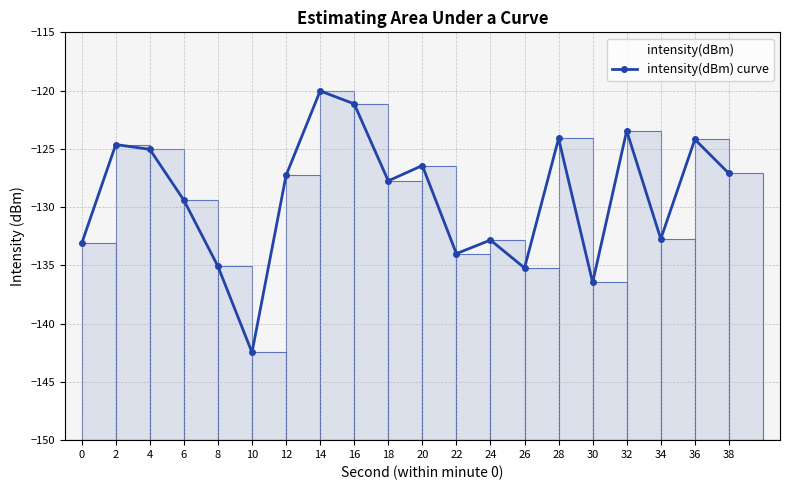

True or false: the data shows -121.1 at 16.

True